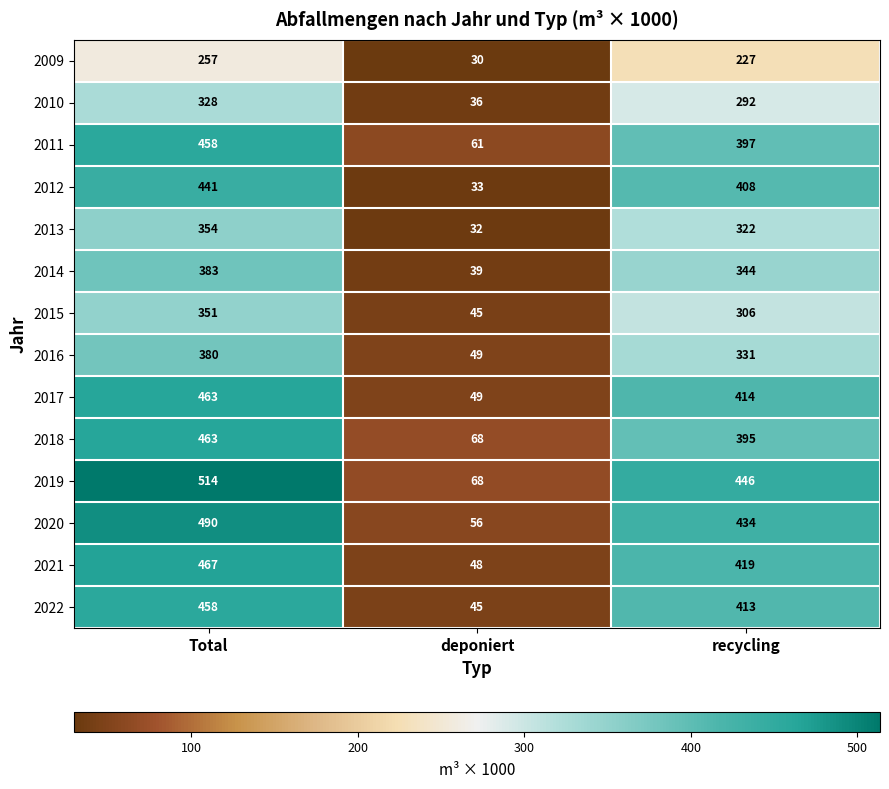

At which category is the sum across all series the highest?

Total